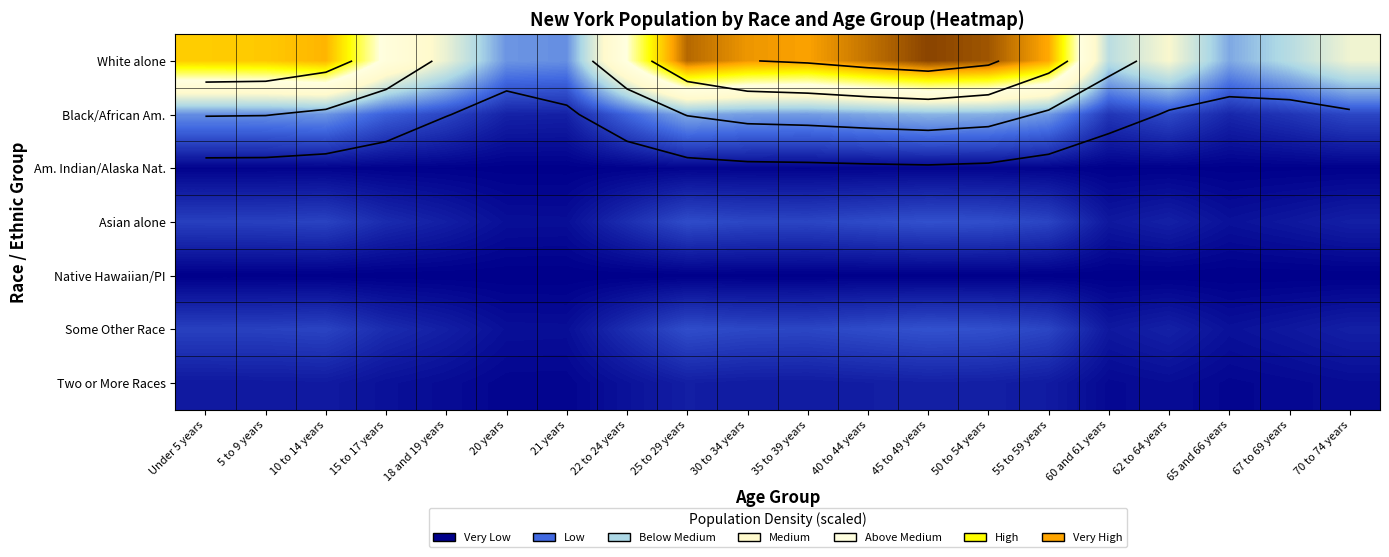

Which series has the largest total across all categories?

White alone